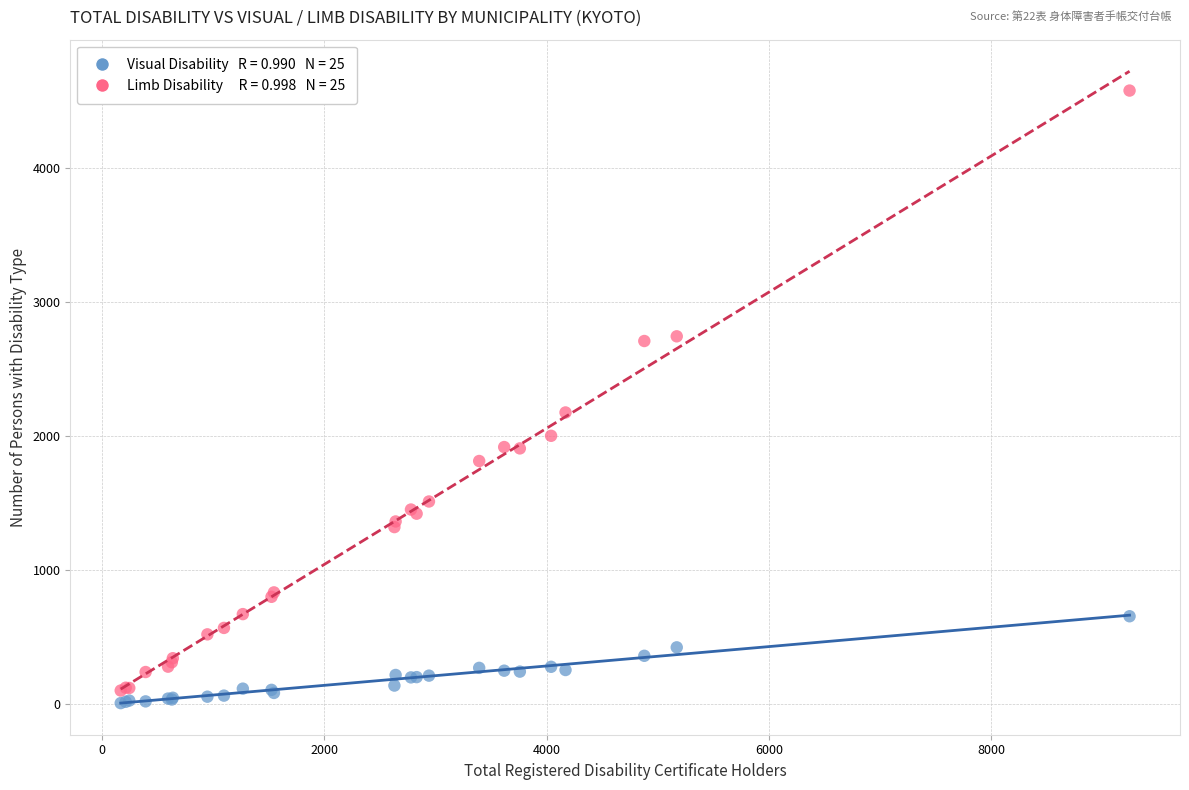

Across all series, what Y value is closest to 2293?

2177